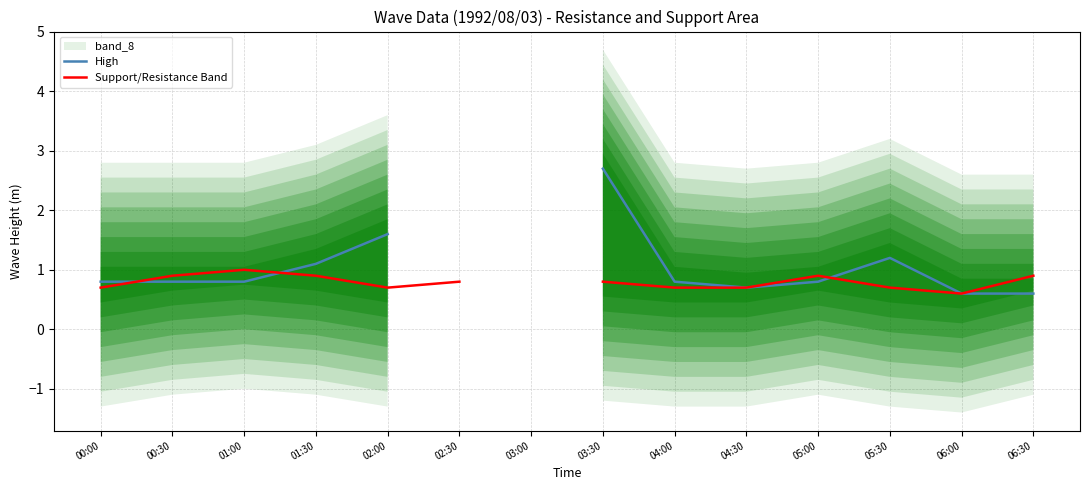

After their last crossing, which series has the higher values: Low or High?

High